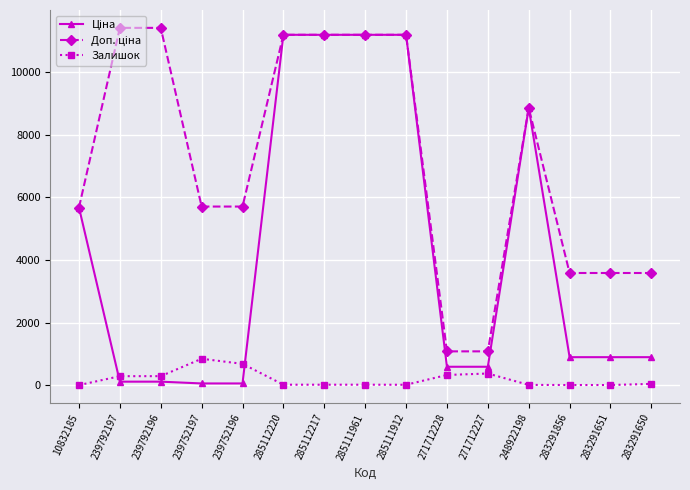

What is the maximum value for Залишок?

845.0